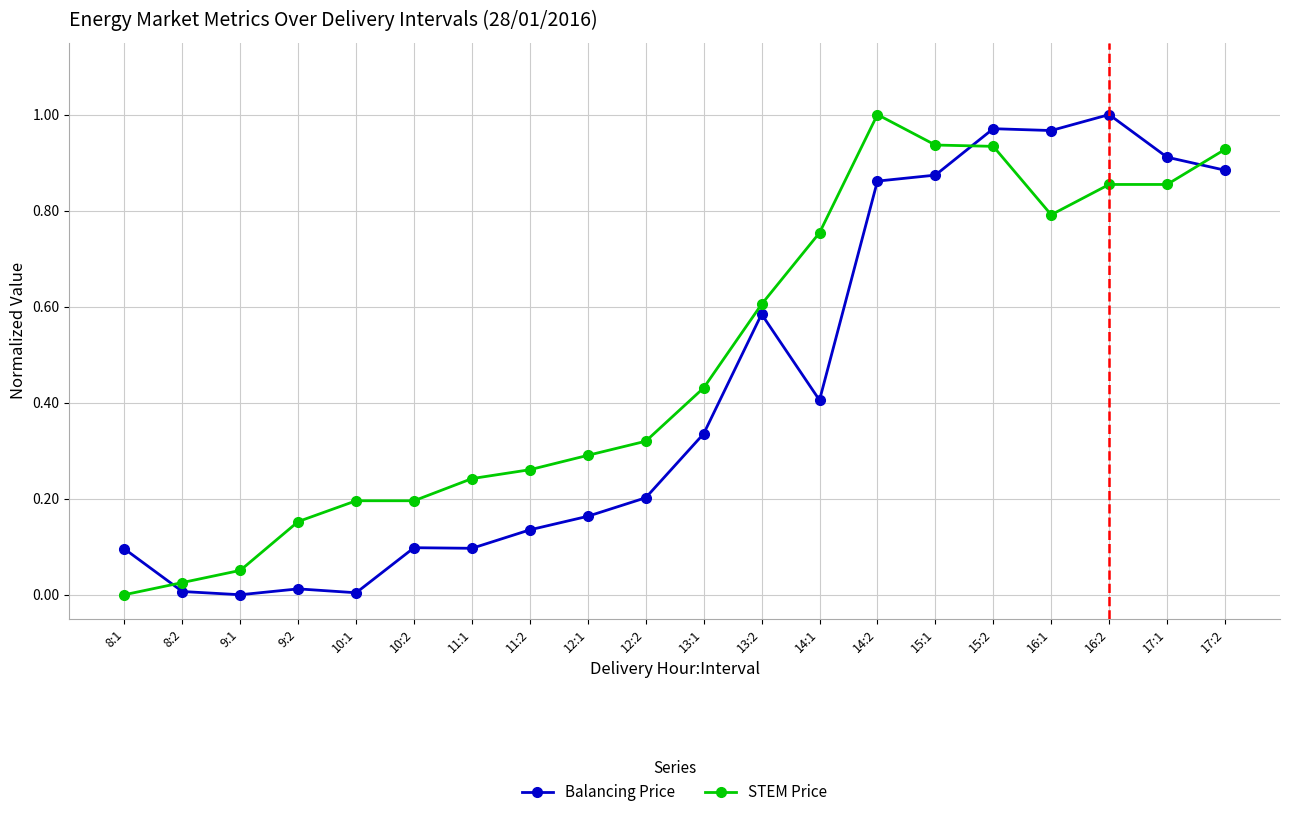

The value of Balancing Price at 14:1 is 0.4. True or false?

True